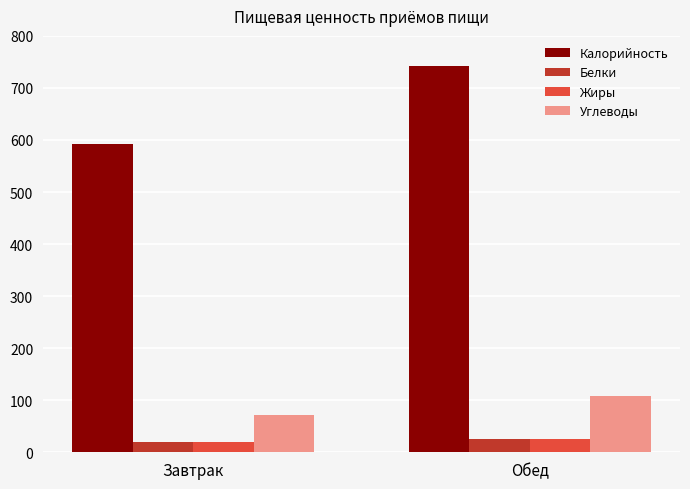

What is the label of the 2nd bar from the left?

Обед